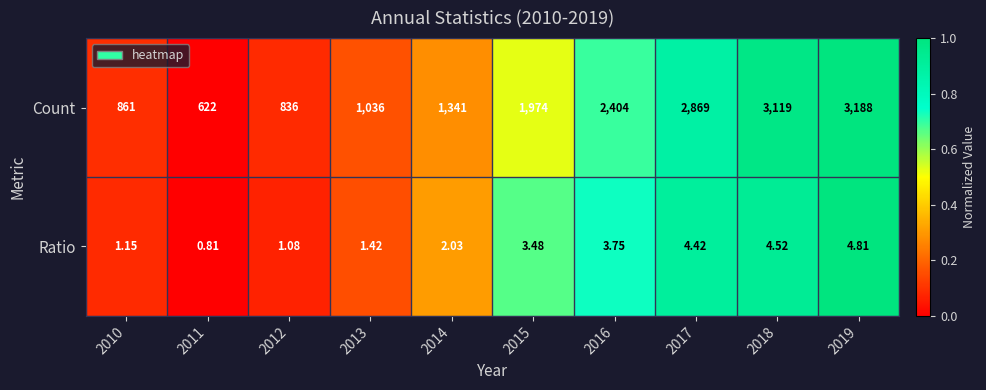

Which series has the largest range (max minus min)?

Count